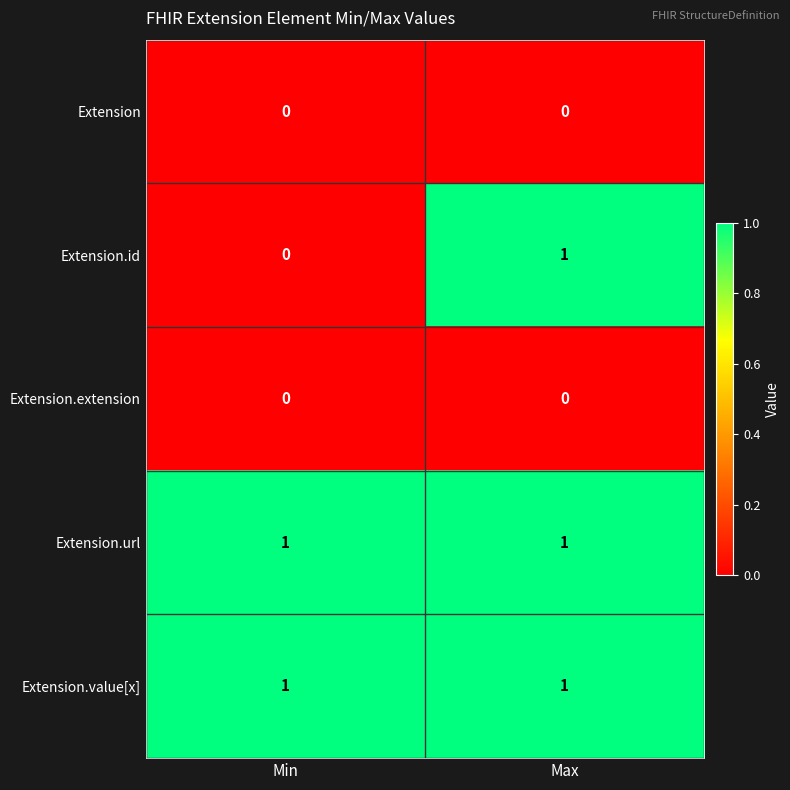

The Extension.extension series shows 0 at Max. True or false?

True